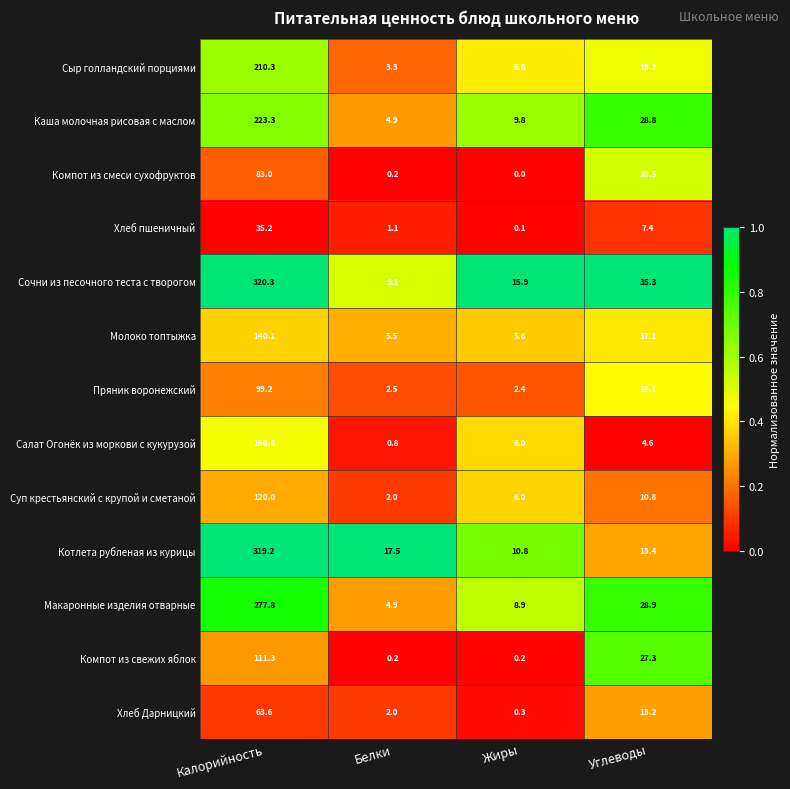

What is the sum of the Сочни из песочного теста с творогом values at Жиры and Калорийность?

336.2